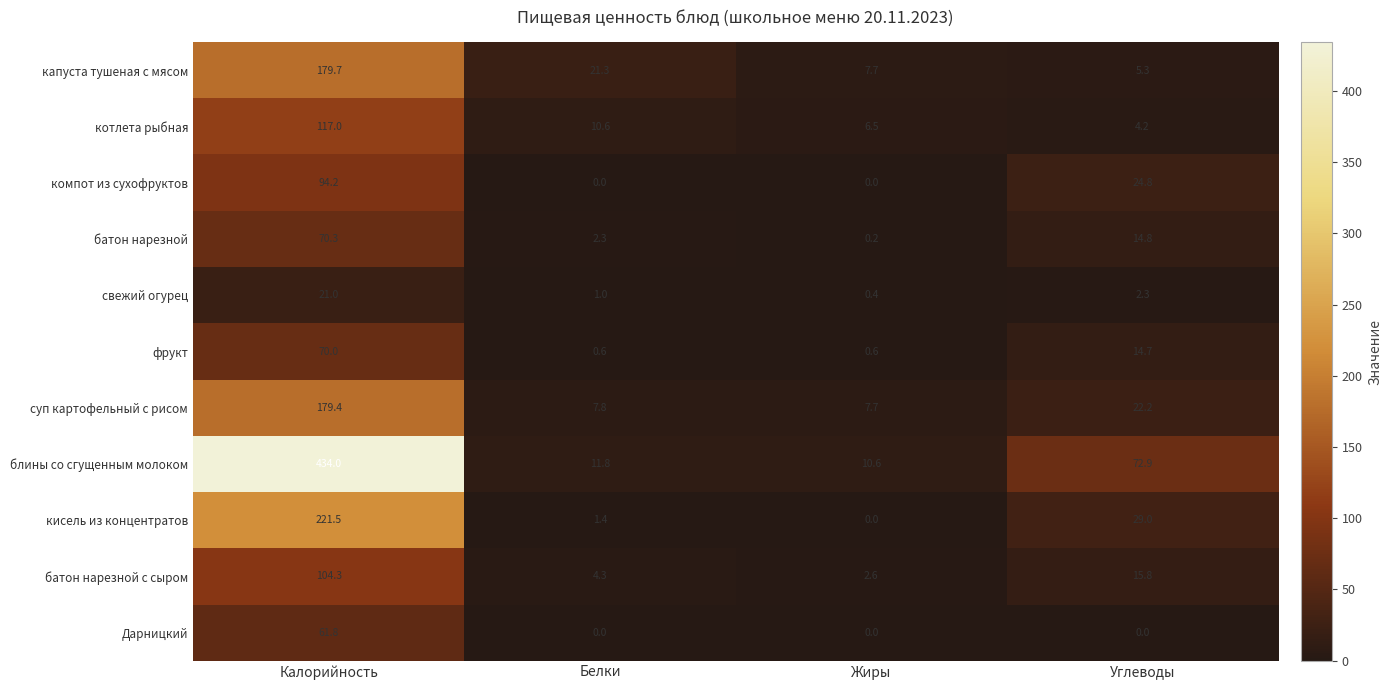

What is the sum of all кисель из концентратов values?

251.9